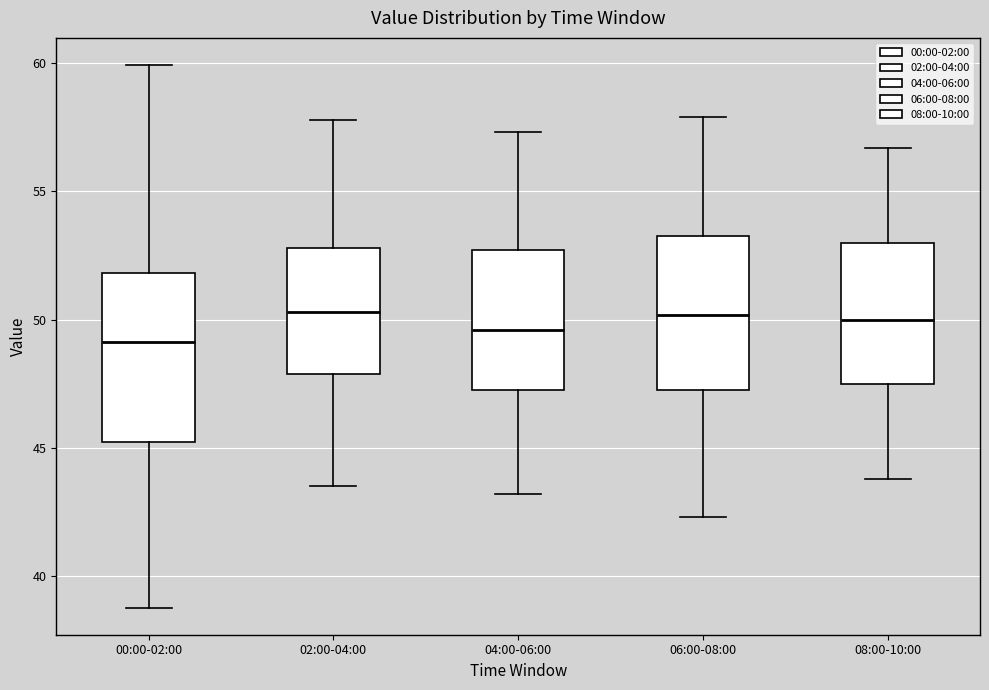

Comparing the boxes themselves (not the whiskers), which one is the tallest?

00:00-02:00